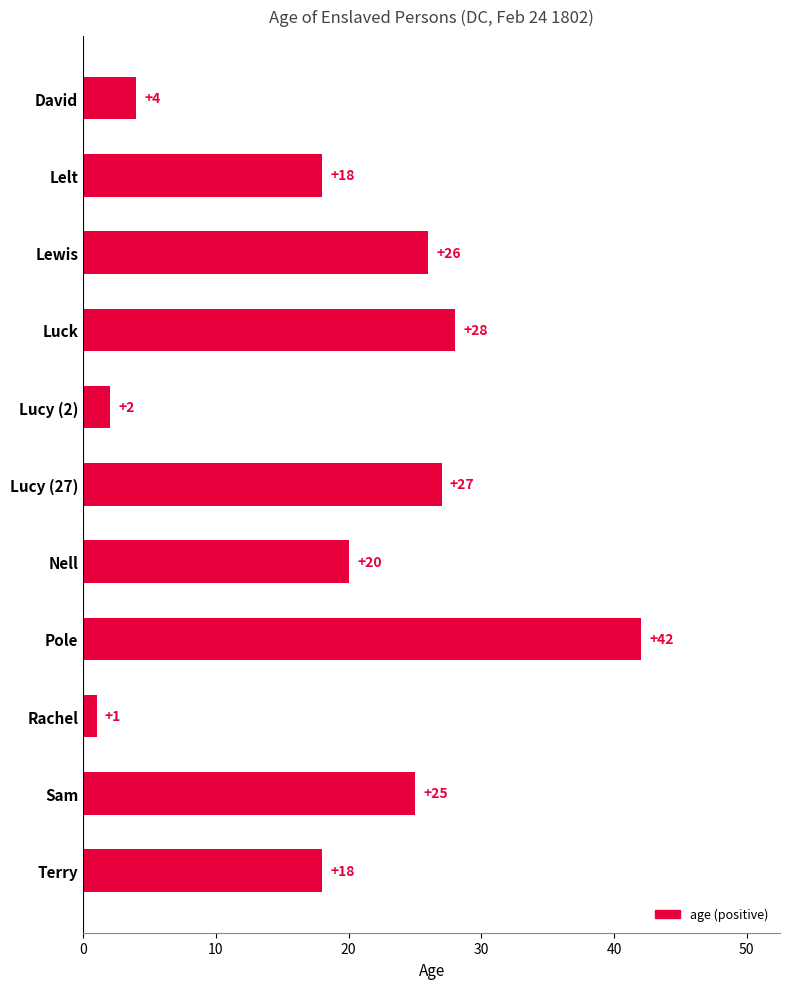

What is the label of the 11th bar from the bottom?

David